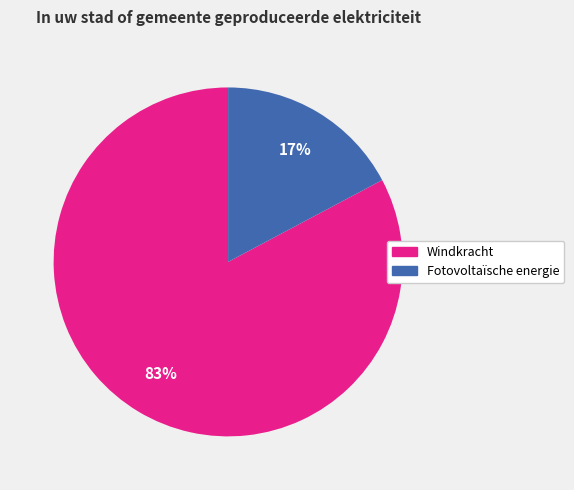

Combined, do Windkracht and Fotovoltaïsche energie account for over 50%?

Yes